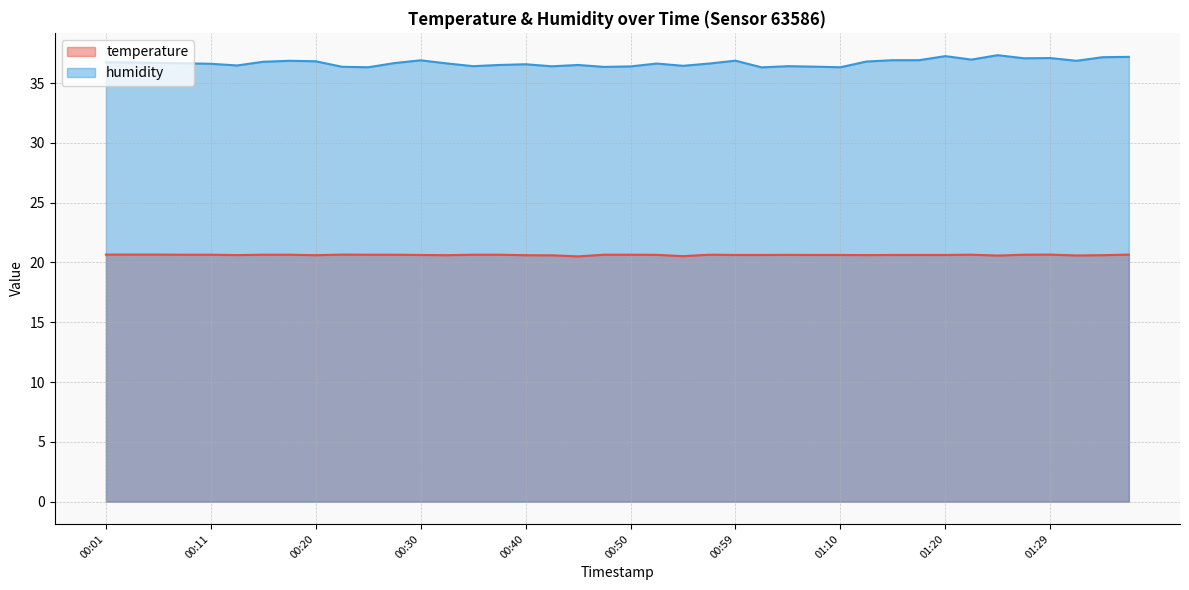

Which series has the largest range (max minus min)?

humidity